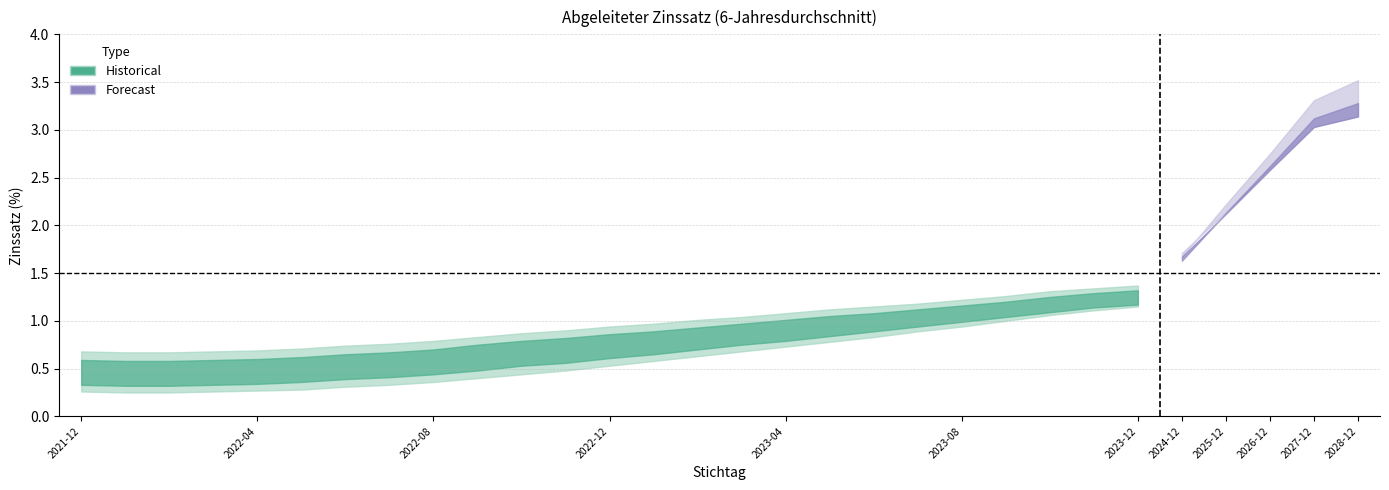

Does the chart display data point markers on the line(s)?

No